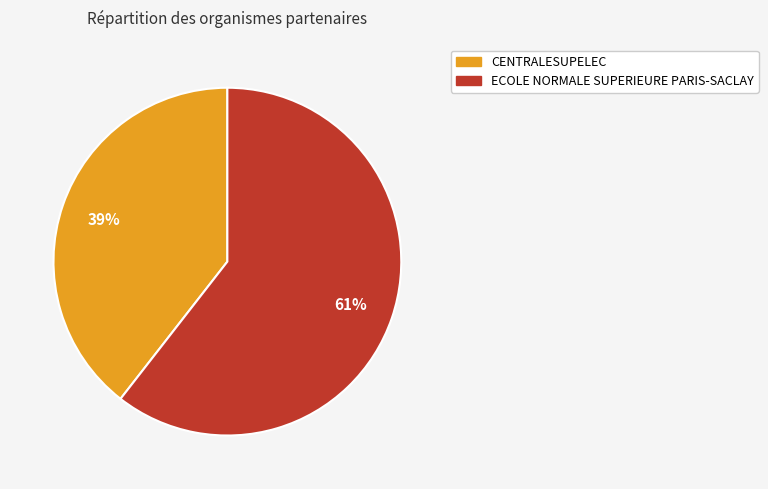

To the nearest percent, what portion does ECOLE NORMALE SUPERIEURE PARIS-SACLAY represent?

61%